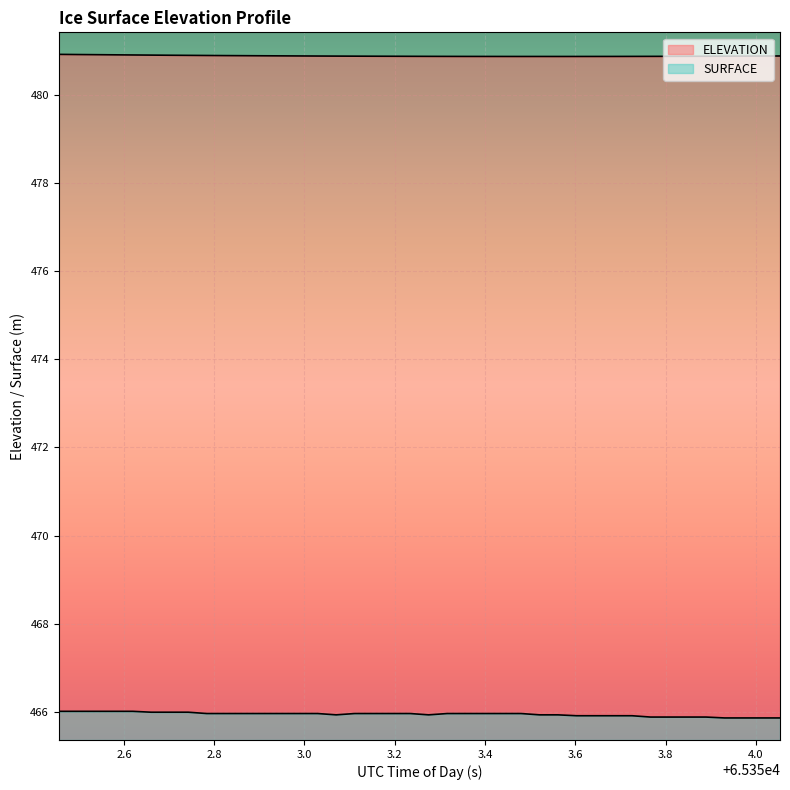

Is the value of SURFACE at 65352.4558 greater than the value of ELEVATION at 65353.3979?

No